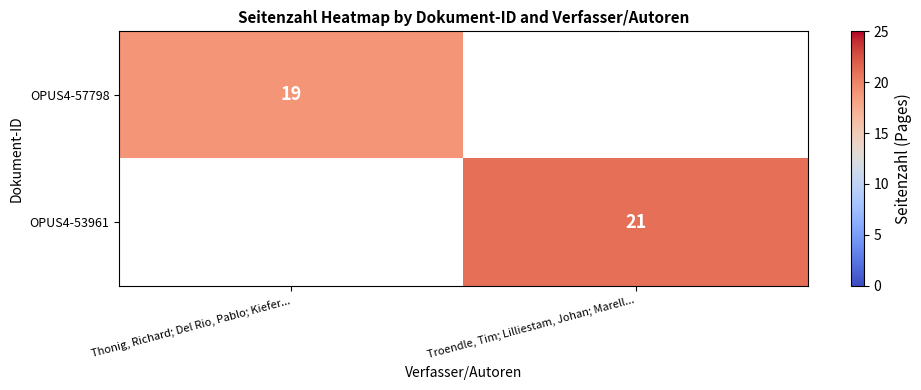

Is it true that OPUS4-57798 equals 19 at Thonig, Richard; Del Rio, Pablo; Kiefer...?

True